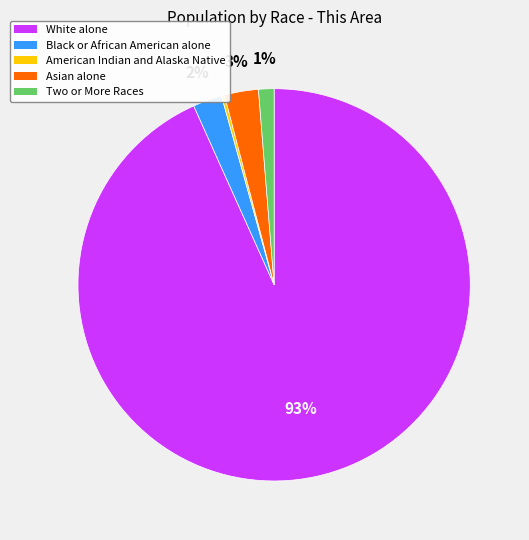

What is the largest slice in the pie chart?

White alone